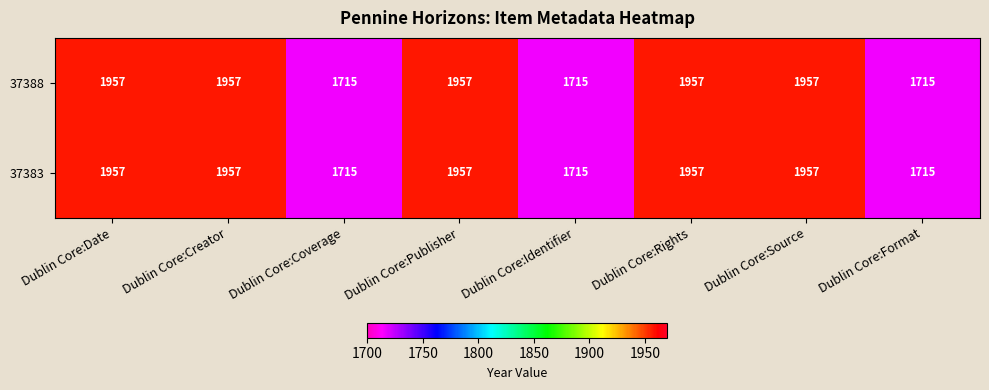

What is the lowest value of the 37383 series?

1715